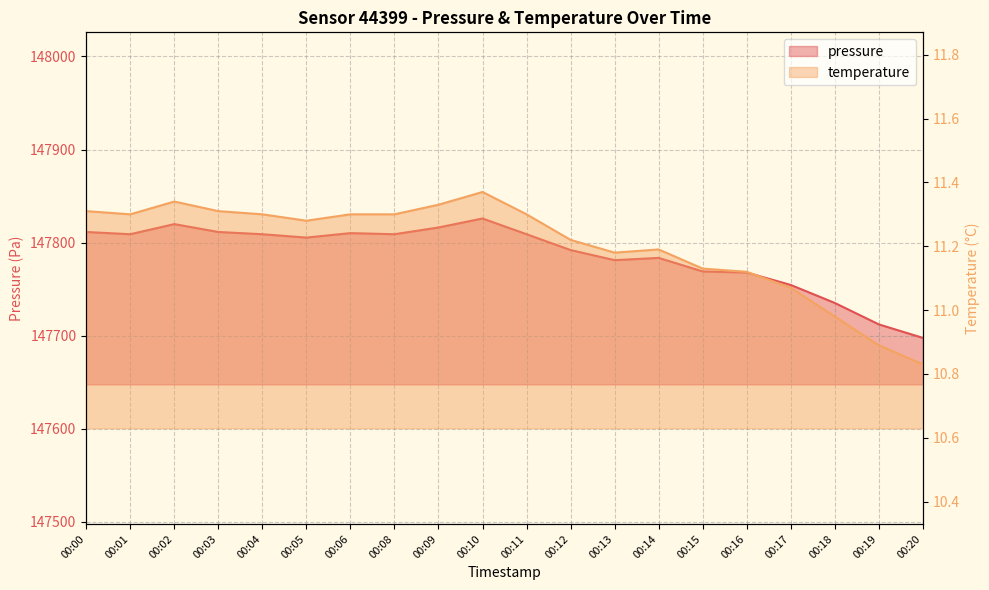

True or false: pressure and temperature cross at least once.

False